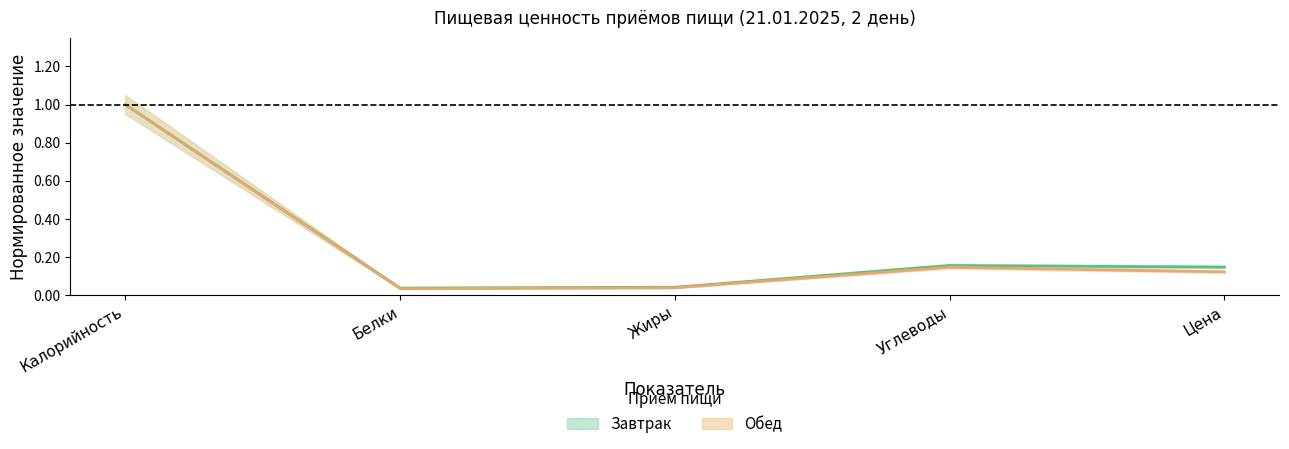

At Жиры, list the series in order from smallest to largest.

Обед, Завтрак